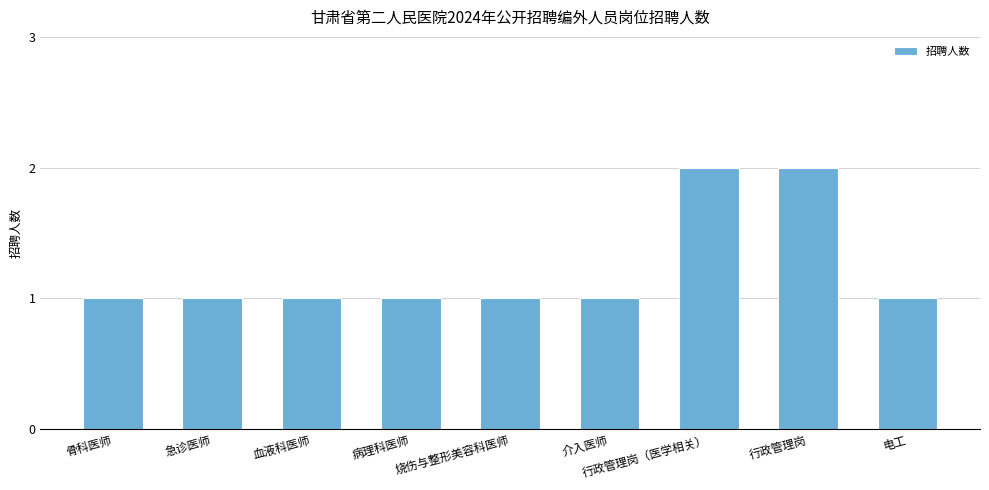

The chart shows a value of 2 at 烧伤与整形美容科医师. True or false?

False